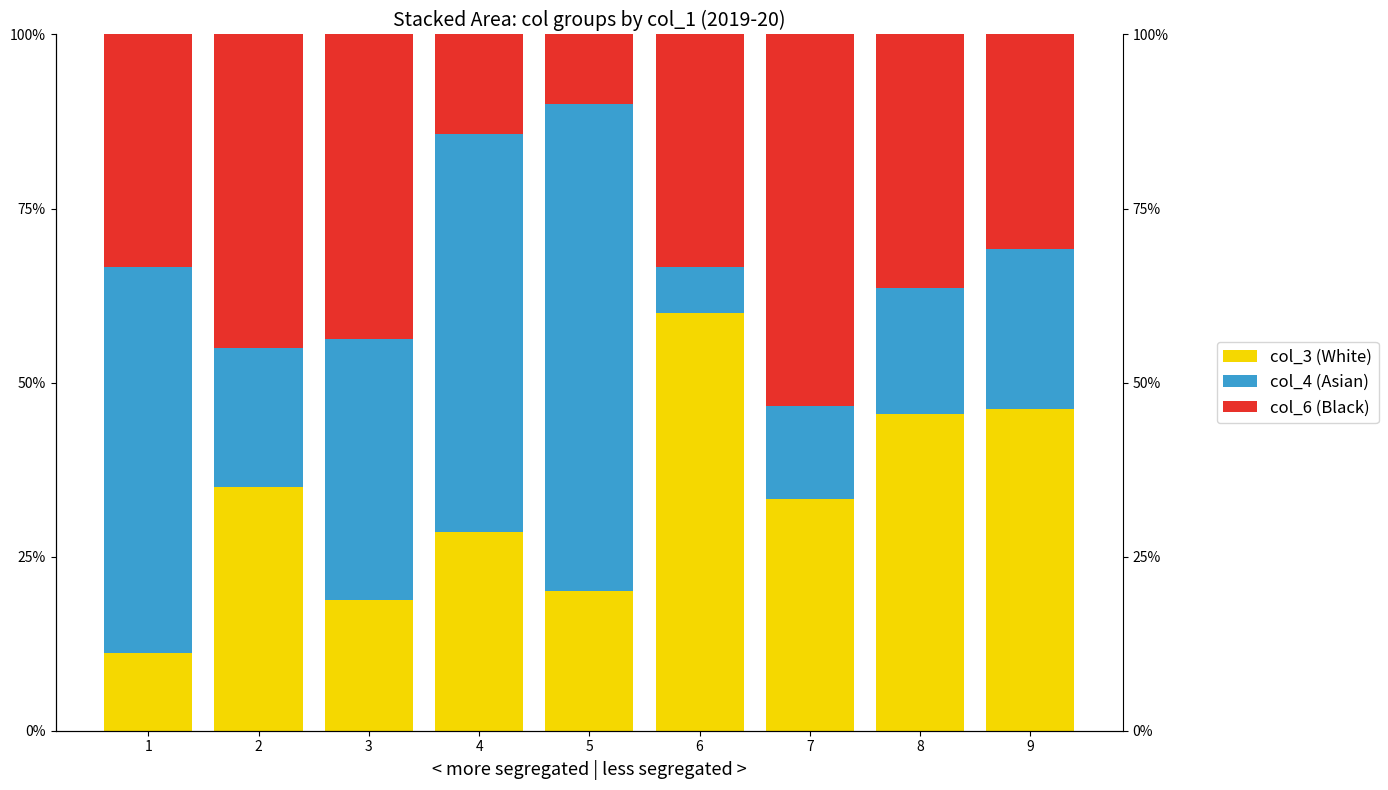

What is the value of the col_3 (White) bar at the 5th from the left?

20.0